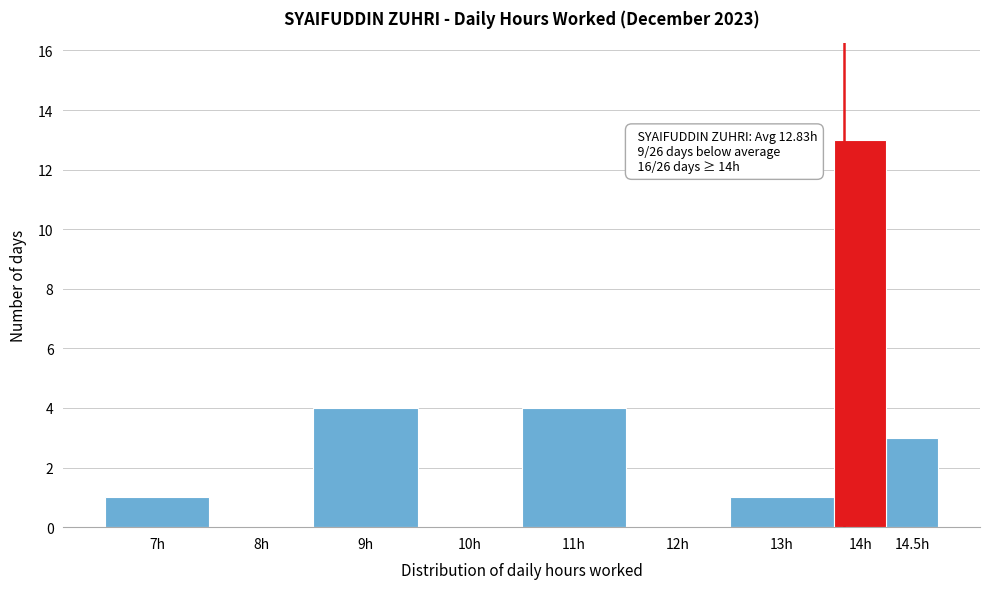

Reading right to left, transcribe all the data shown in this chart.

14.5h=3	14h=13	13h=1	12h=0	11h=4	10h=0	9h=4	8h=0	7h=1